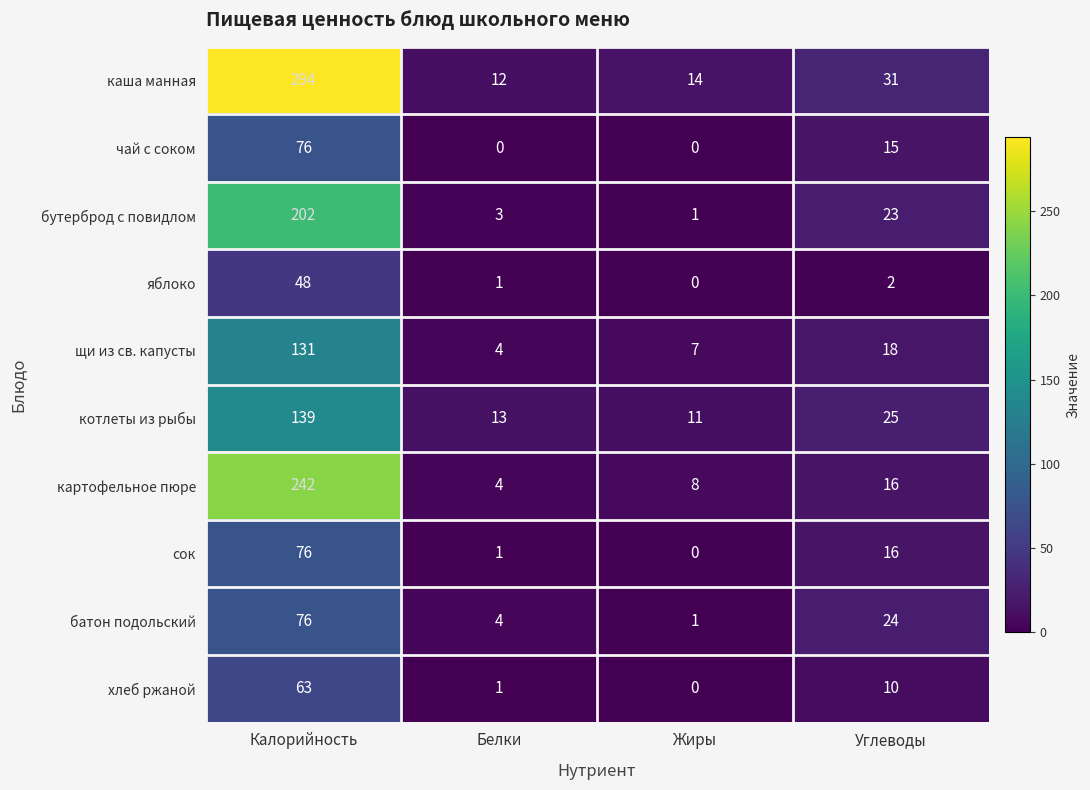

Which series has the widest spread of values?

каша манная